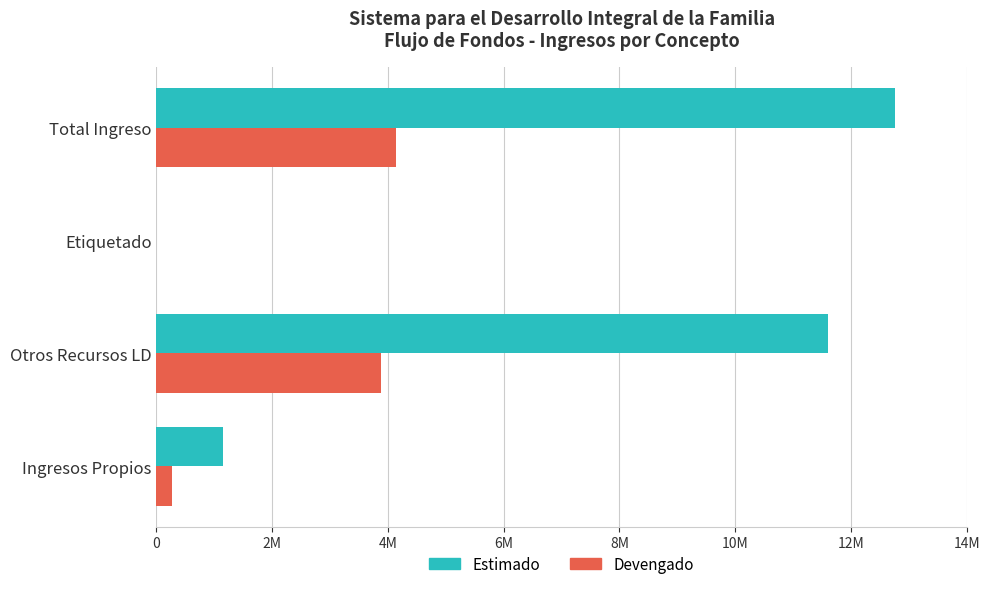

What is the average value of the Devengado series?

2071754.0